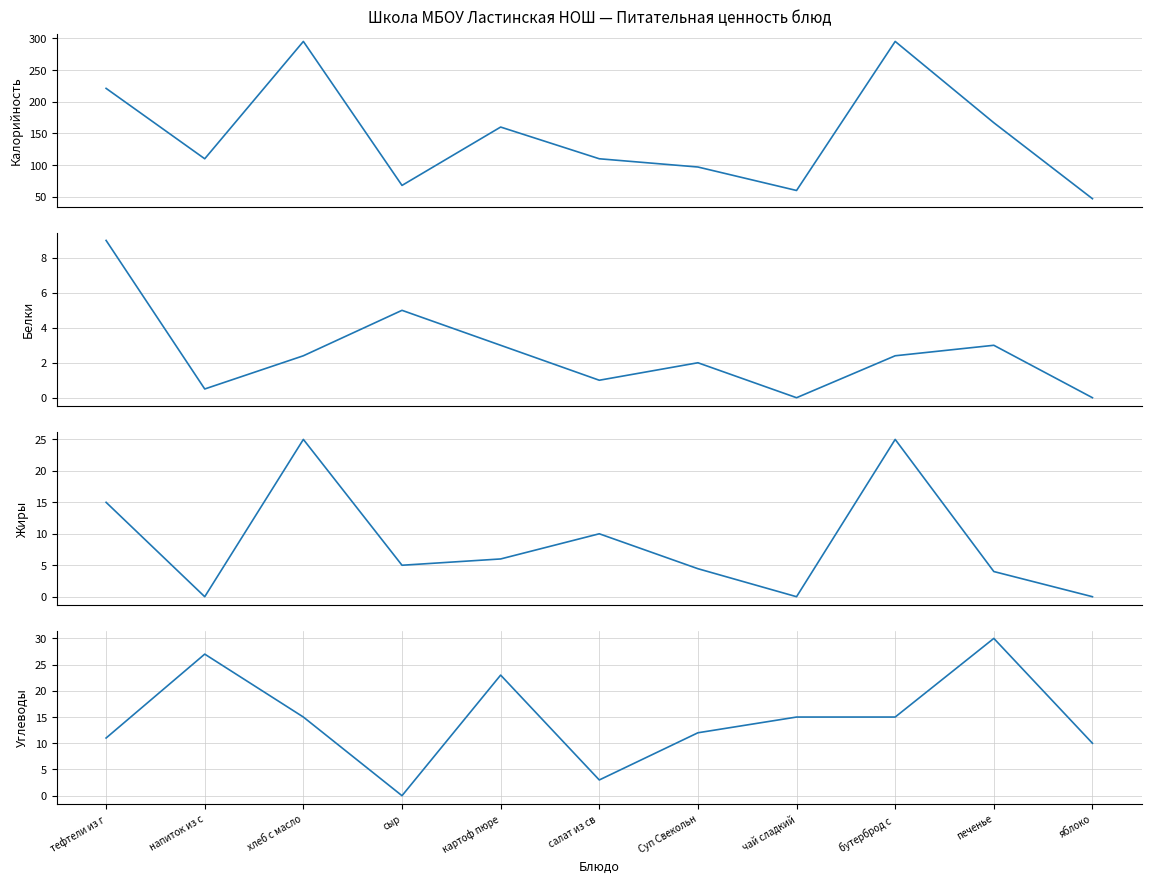

Reading left to right, extract all data points from this chart.

Калорийность: 221.0	110.0	295.0	68.0	160.0	110.0	97.0	60.0	295.0	166.8	47.0
Белки: 9.0	0.5	2.4	5.0	3.0	1.0	2.0	0.0	2.4	3.0	0.0
Жиры: 15.0	0.0	25.0	5.0	6.0	10.0	4.5	0.0	25.0	4.0	0.0
Углеводы: 11.0	27.0	15.0	0.0	23.0	3.0	12.0	15.0	15.0	30.0	10.0